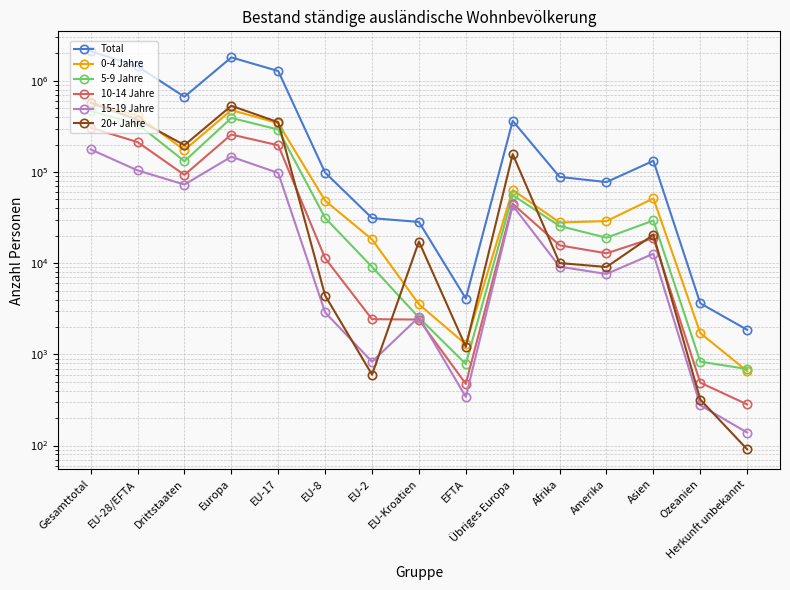

Reading right to left, what are all the values shown in this chart?

Total: Herkunft unbekannt=1860	Ozeanien=3634	Asien=132896	Amerika=77593	Afrika=88477	Übriges Europa=364409	EFTA=4101	EU-Kroatien=28352	EU-2=31248	EU-8=98564	EU-17=1281980	Europa=1808654	Drittstaaten=668869	EU-28/EFTA=1444245	Gesamttotal=2113114
0-4 Jahre: Herkunft unbekannt=655	Ozeanien=1715	Asien=51371	Amerika=28974	Afrika=27986	Übriges Europa=63586	EFTA=1289	EU-Kroatien=3549	EU-2=18258	EU-8=48515	EU-17=343305	Europa=478502	Drittstaaten=174287	EU-28/EFTA=414916	Gesamttotal=589203
5-9 Jahre: Herkunft unbekannt=692	Ozeanien=832	Asien=29420	Amerika=19051	Afrika=25576	Übriges Europa=55828	EFTA=784	EU-Kroatien=2535	EU-2=9125	EU-8=31396	EU-17=292473	Europa=392141	Drittstaaten=131399	EU-28/EFTA=336313	Gesamttotal=467712
10-14 Jahre: Herkunft unbekannt=283	Ozeanien=490	Asien=18880	Amerika=12851	Afrika=15709	Übriges Europa=44804	EFTA=475	EU-Kroatien=2411	EU-2=2434	EU-8=11342	EU-17=196554	Europa=258020	Drittstaaten=93017	EU-28/EFTA=213216	Gesamttotal=306233
15-19 Jahre: Herkunft unbekannt=139	Ozeanien=277	Asien=12712	Amerika=7625	Afrika=9161	Übriges Europa=42973	EFTA=342	EU-Kroatien=2566	EU-2=831	EU-8=2887	EU-17=97649	Europa=147248	Drittstaaten=72887	EU-28/EFTA=104275	Gesamttotal=177162
20+ Jahre: Herkunft unbekannt=91	Ozeanien=320	Asien=20513	Amerika=9092	Afrika=10045	Übriges Europa=157218	EFTA=1211	EU-Kroatien=17291	EU-2=600	EU-8=4424	EU-17=351999	Europa=532743	Drittstaaten=197279	EU-28/EFTA=375525	Gesamttotal=572804